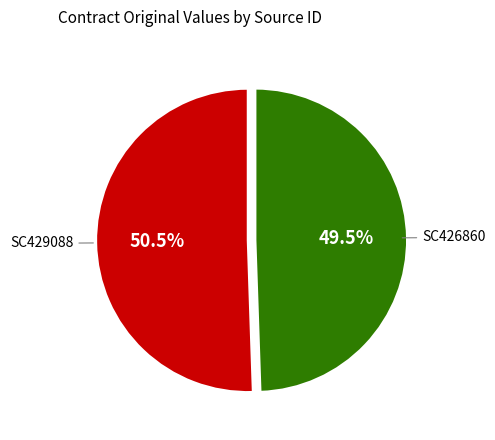

Is there a majority slice in this chart?

Yes